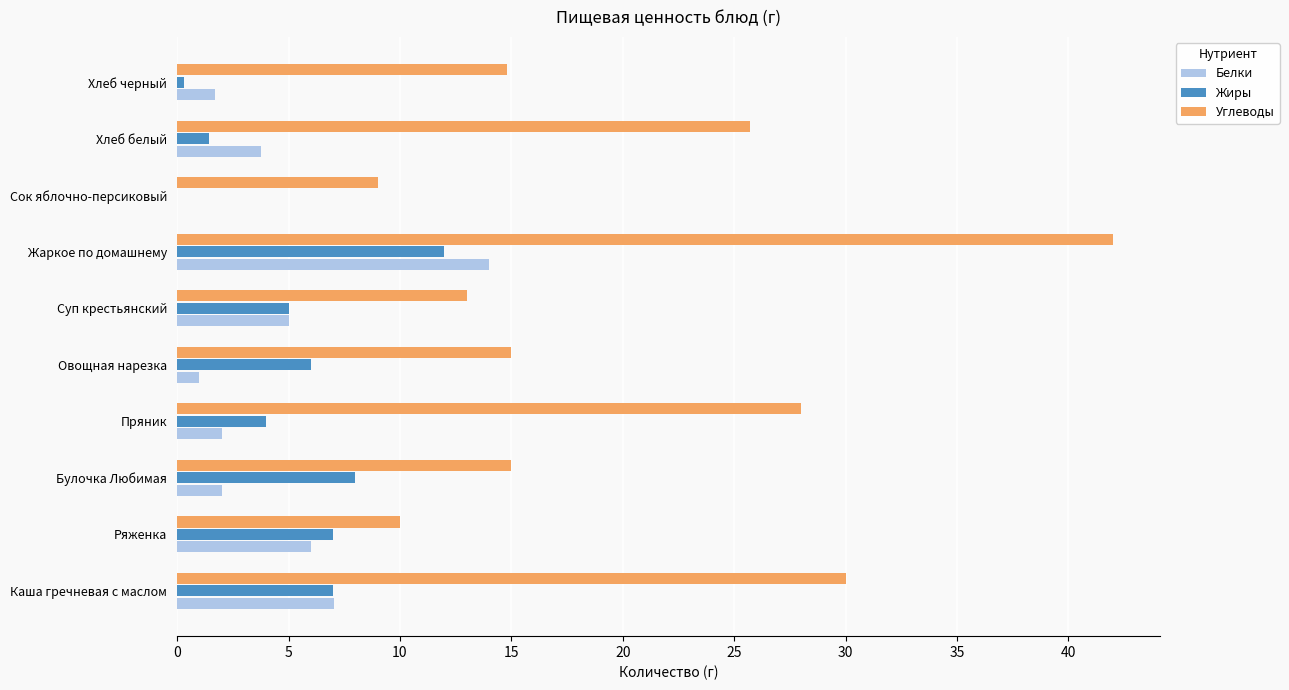

Which series changed the most between Овощная нарезка and Жаркое по домашнему?

Углеводы